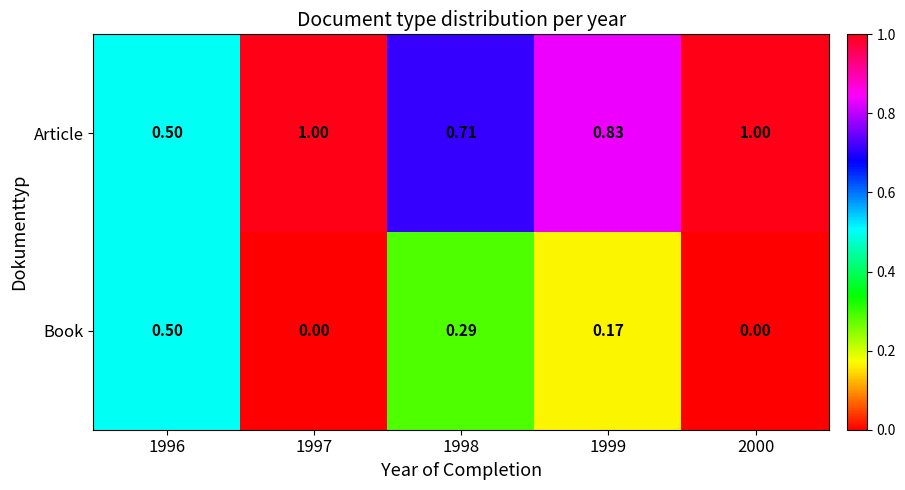

Is the value of Book at 1997 greater than the value of Article at 1999?

No